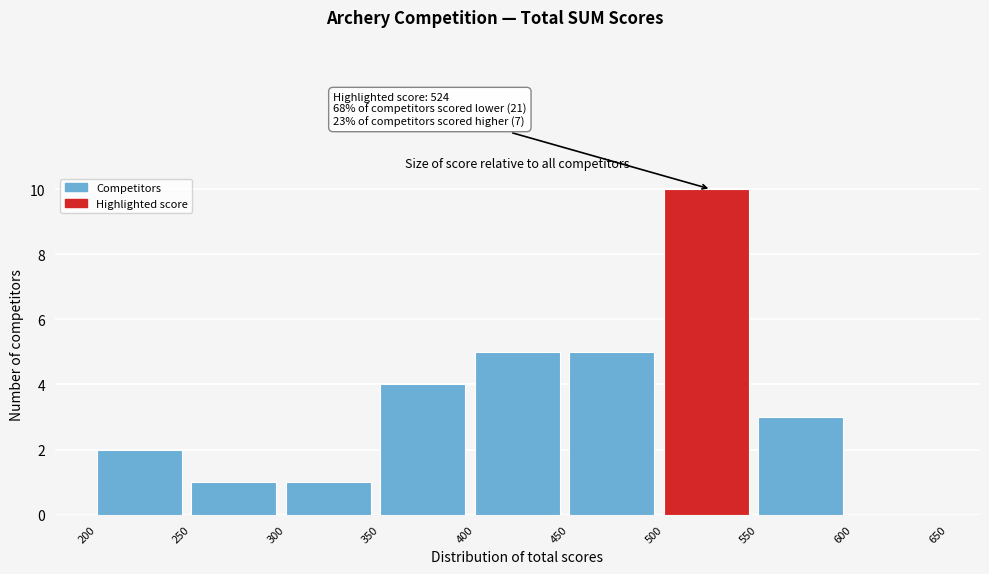

Which range on the x-axis has the tallest bar?

500 to 550